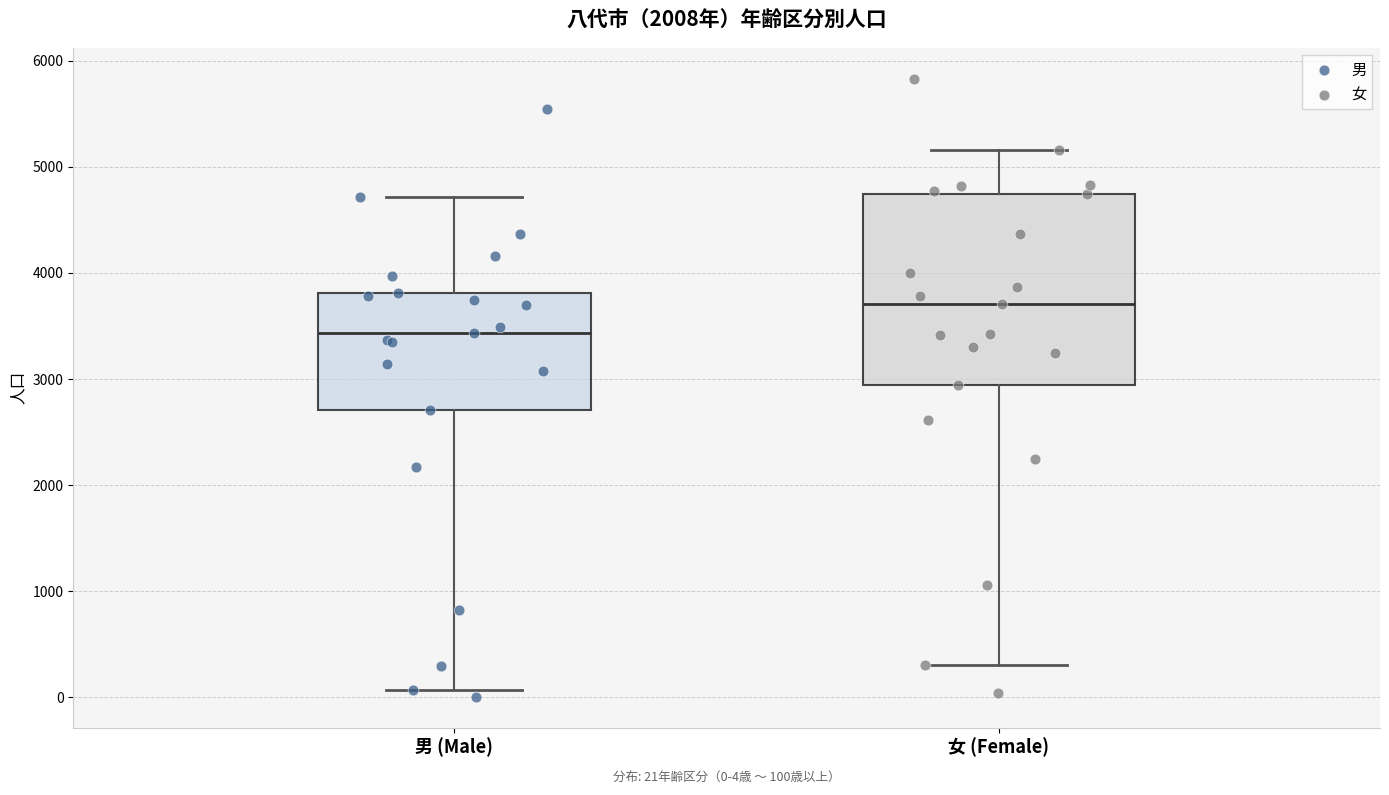

Which box's median line is the highest?

女 (Female)